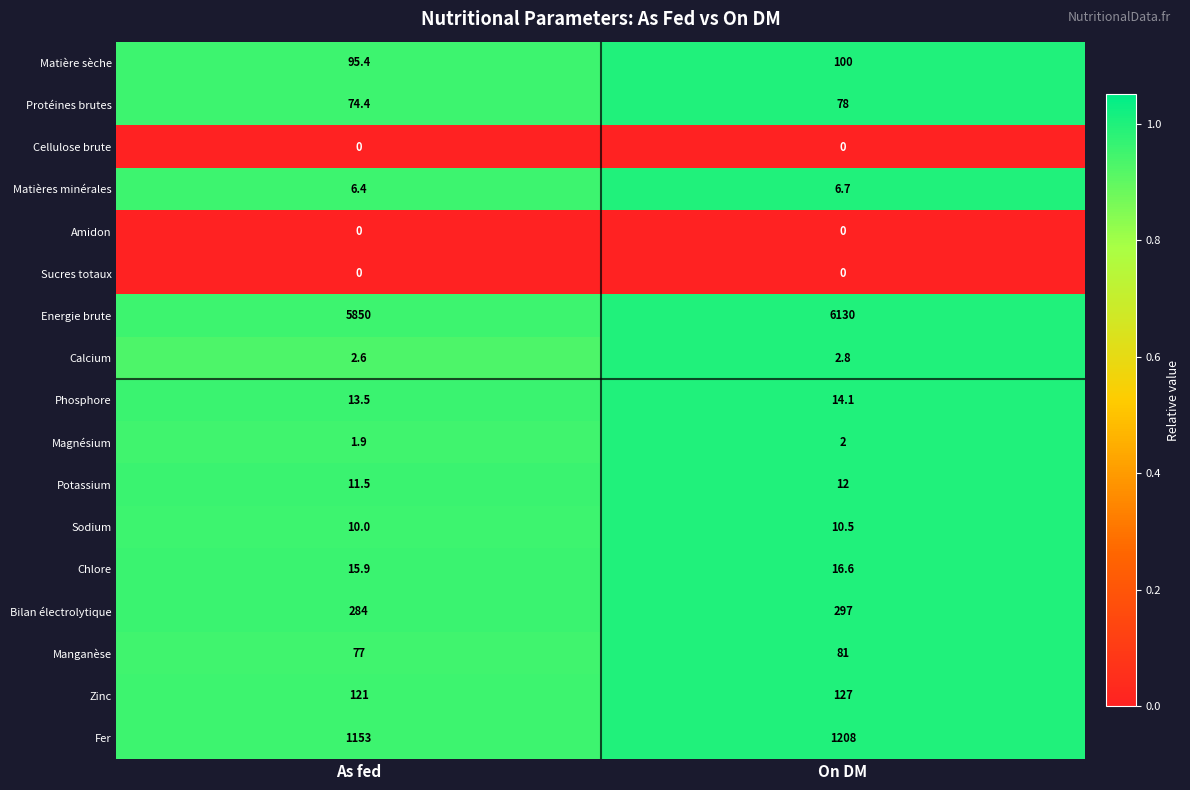

At which category is the sum across all series the highest?

On DM